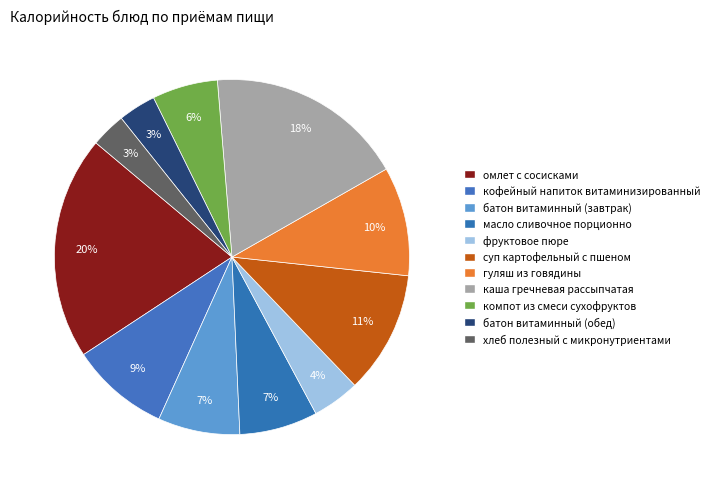

Rank the categories by value from lowest to highest.

хлеб полезный с микронутриентами, батон витаминный (обед), фруктовое пюре, компот из смеси сухофруктов, масло сливочное порционно, батон витаминный (завтрак), кофейный напиток витаминизированный, гуляш из говядины, суп картофельный с пшеном, каша гречневая рассыпчатая, омлет с сосисками